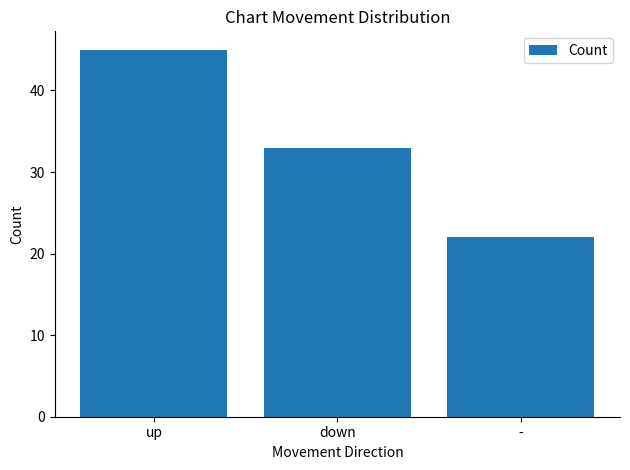

What is the sum of the values at up and down?

78